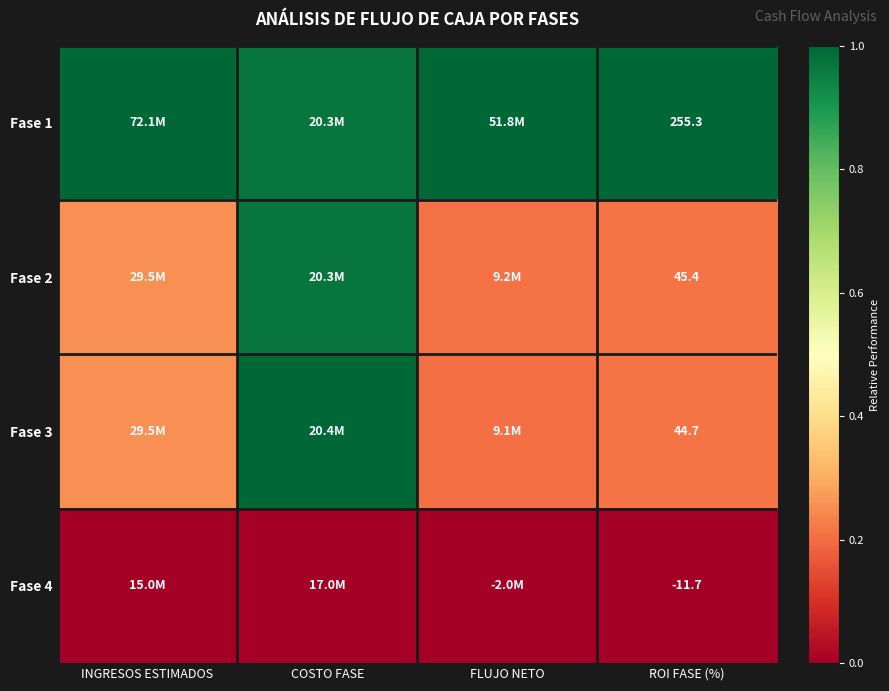

Which series has the largest total across all categories?

Fase 1